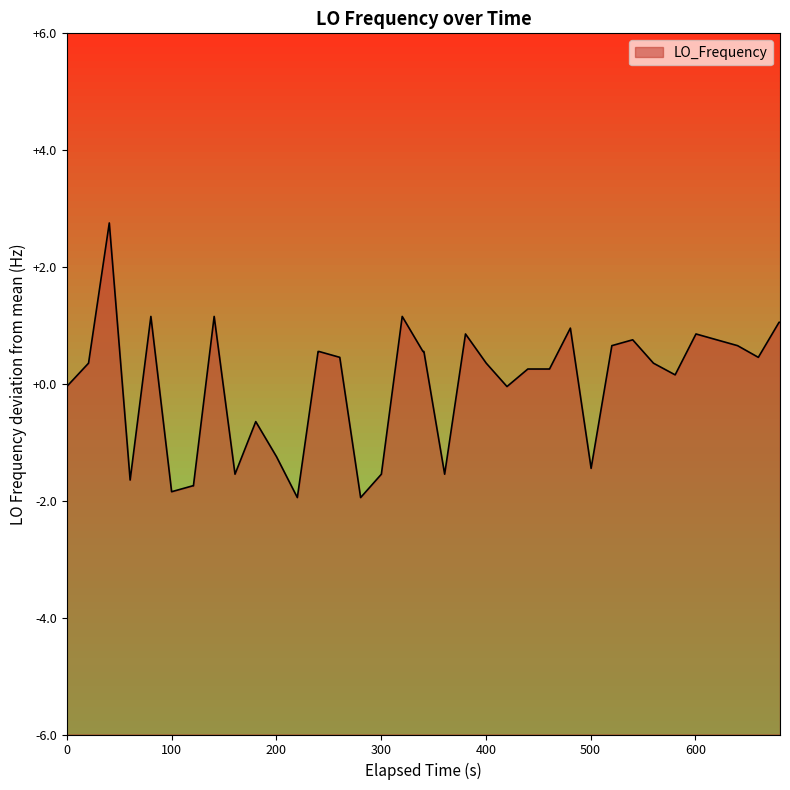

How many interior local valleys (lower than both neighbors) does the data have?

10